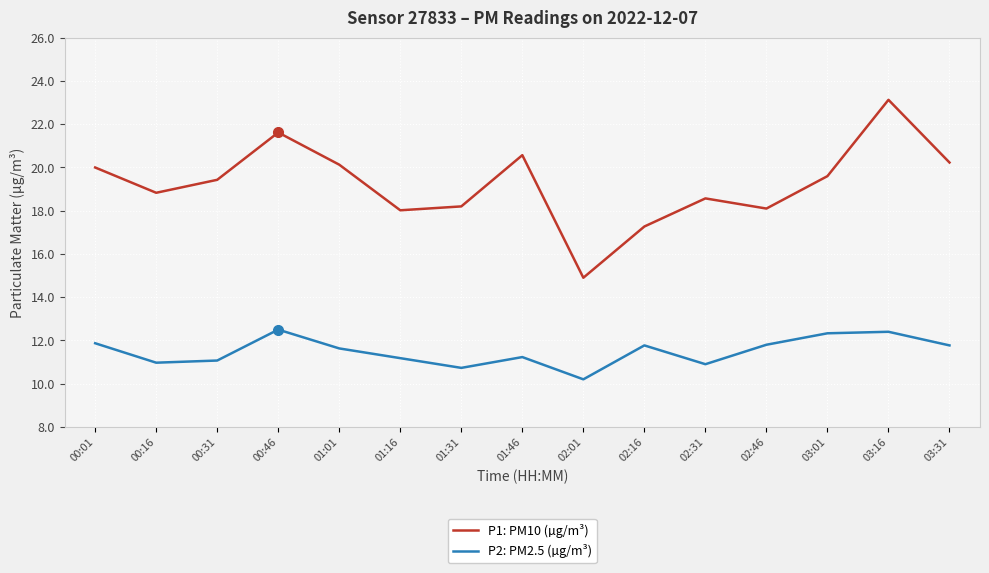

What value does the P2: PM2.5 (µg/m³) series have at 03:01?

12.3